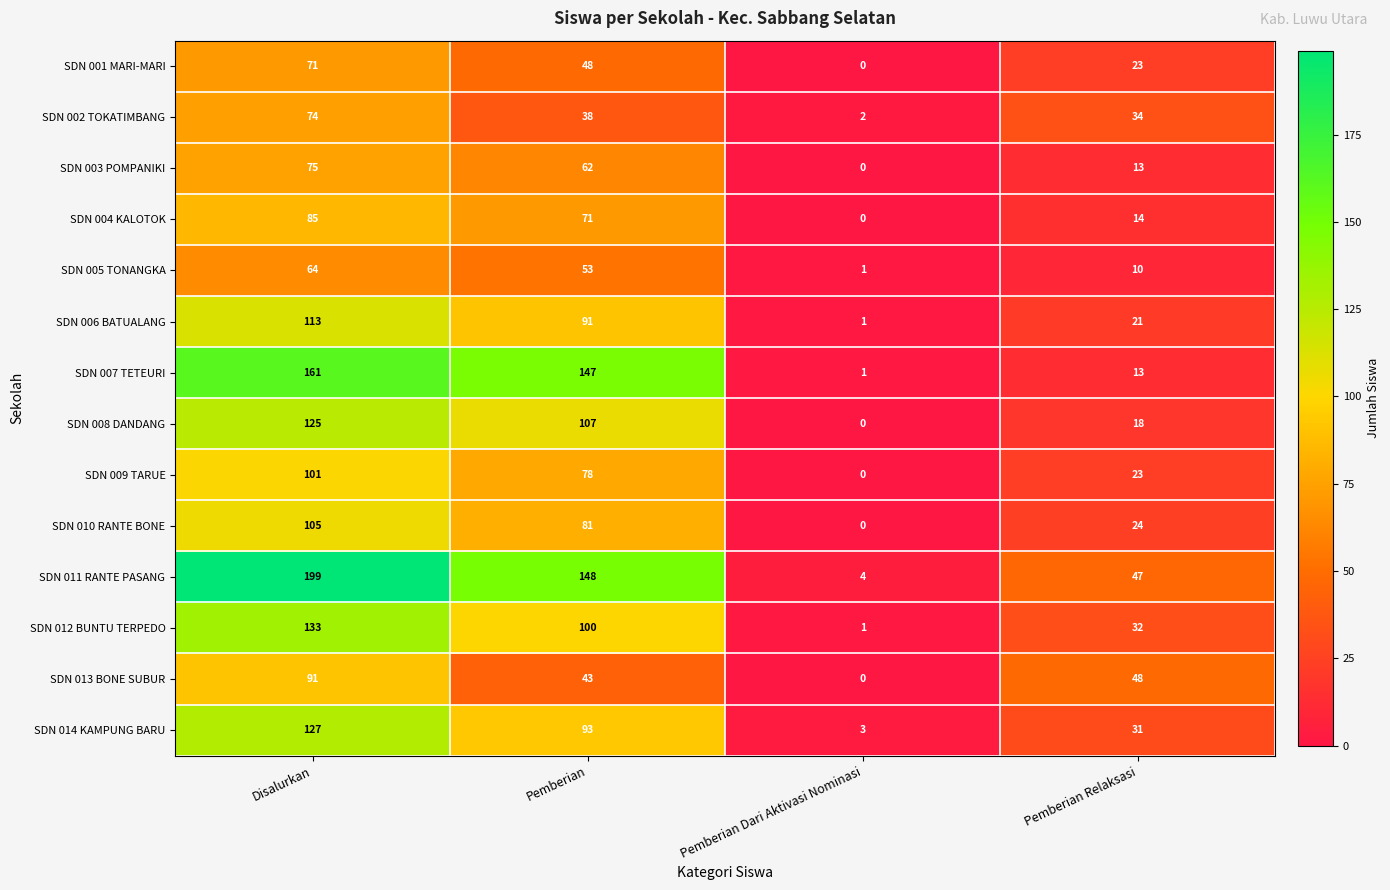

How many SDN 014 KAMPUNG BARU values are between 31 and 127?

3